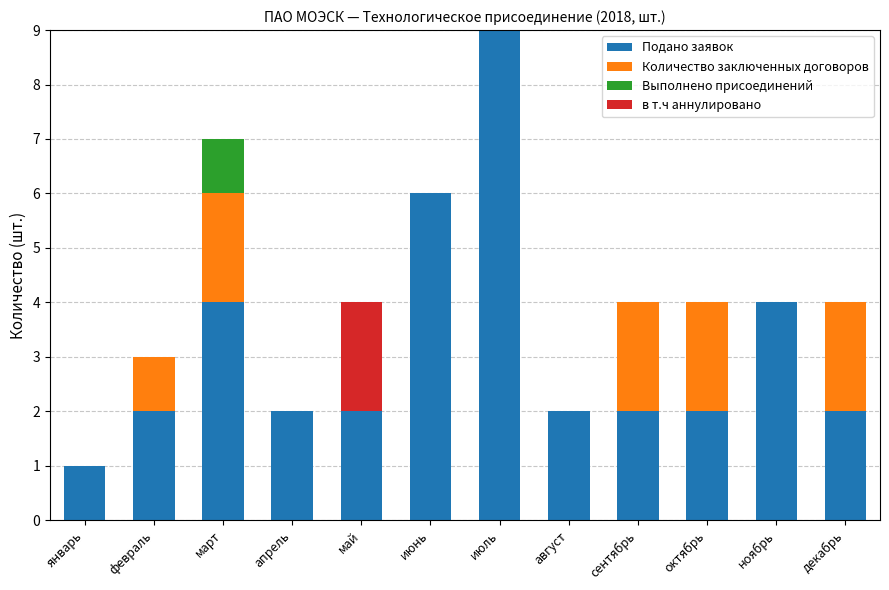

The Подано заявок series shows 3 at май. True or false?

False